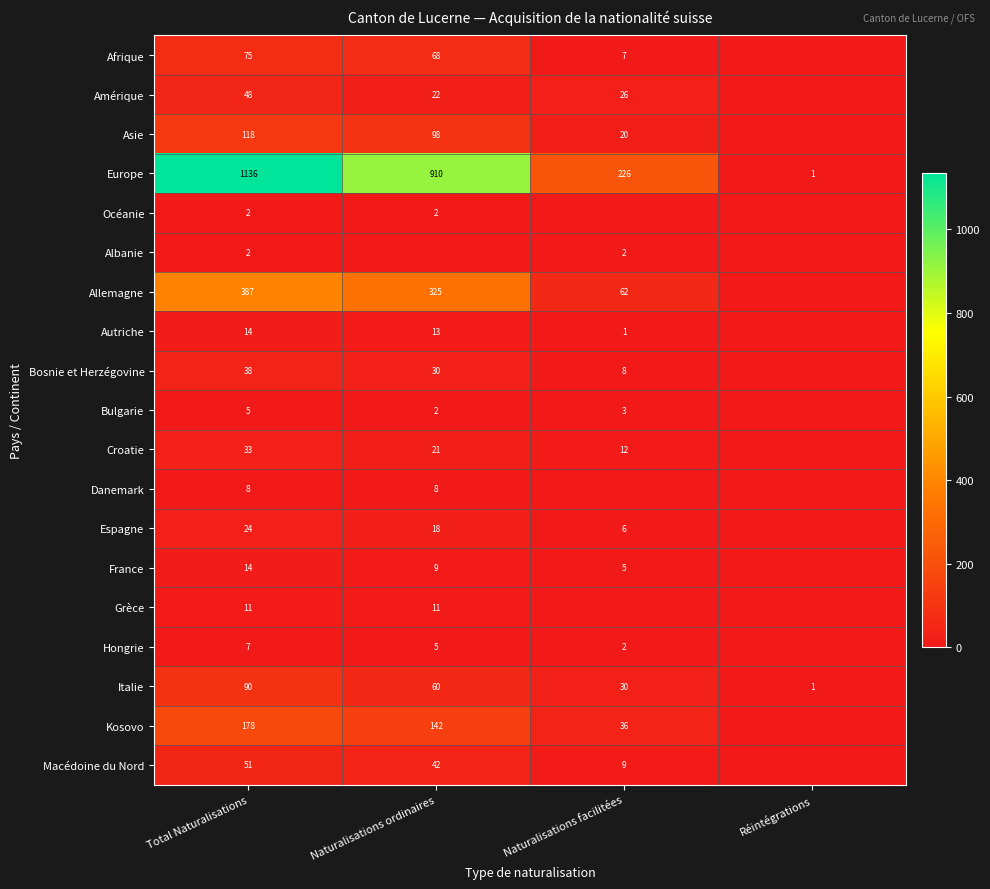

The Italie series shows 52 at Naturalisations facilitées. True or false?

False